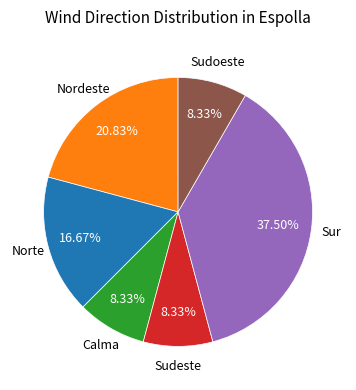

Which category has the biggest portion of the pie?

Sur